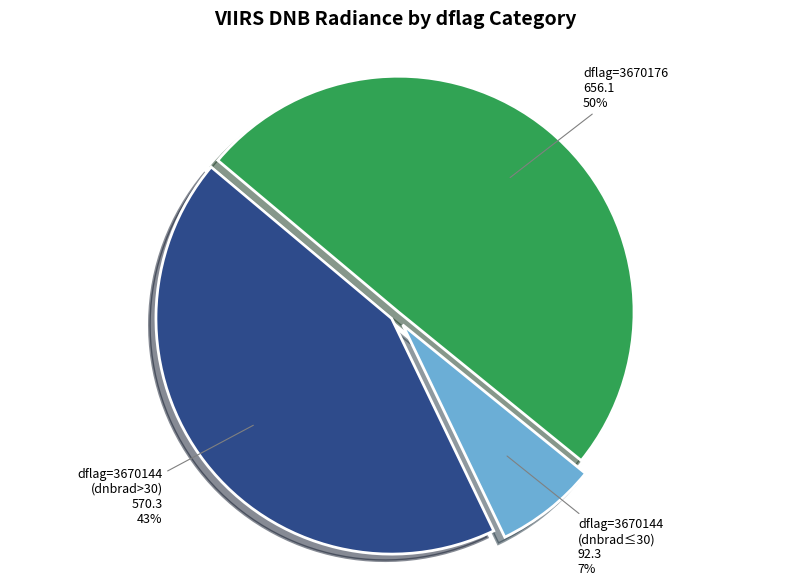

To the nearest percent, what is the average slice percentage?

33%